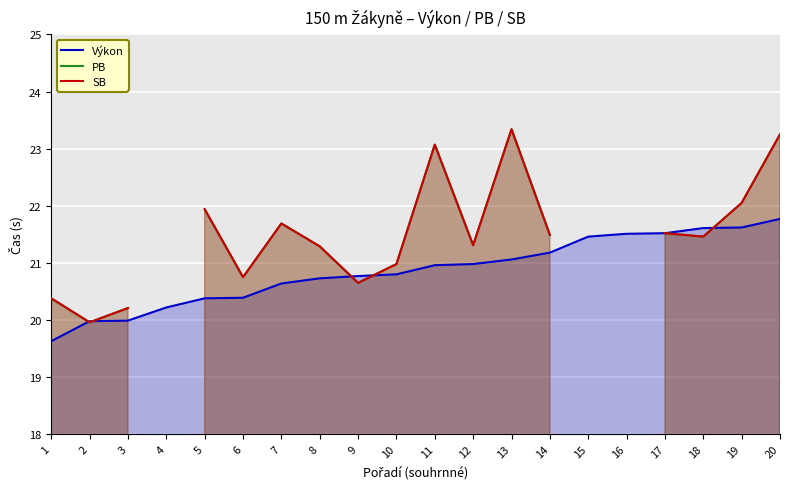

True or false: Výkon has a value of 37.6 at 18.

False